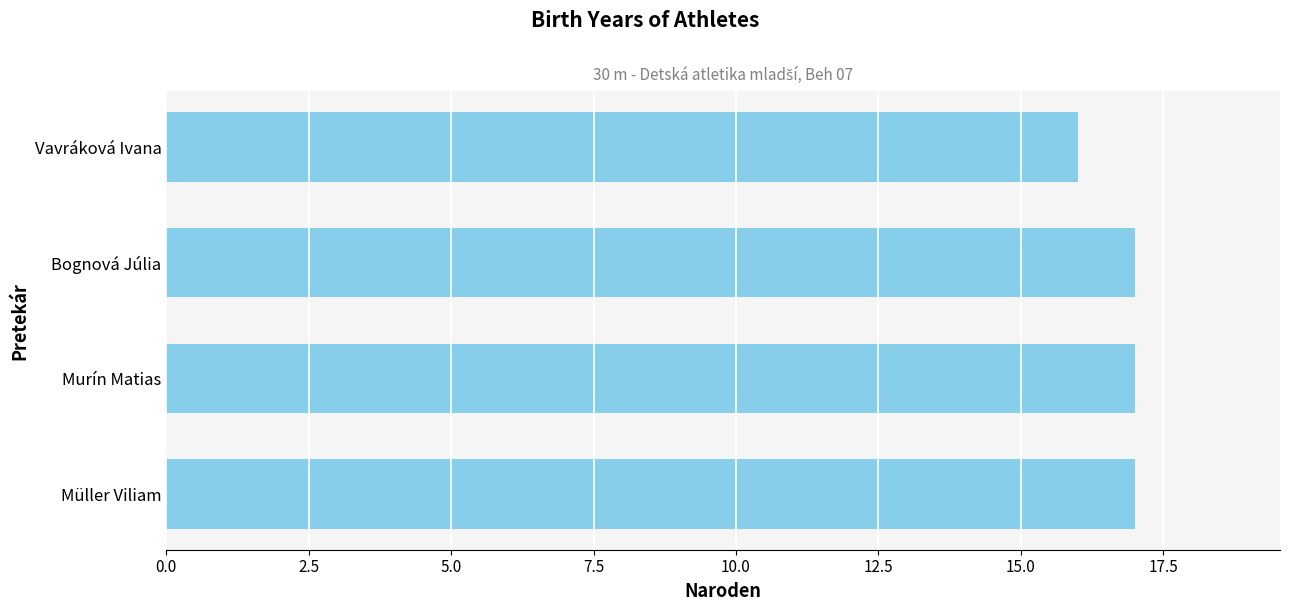

What is the value of the 4th bar from the top?

17